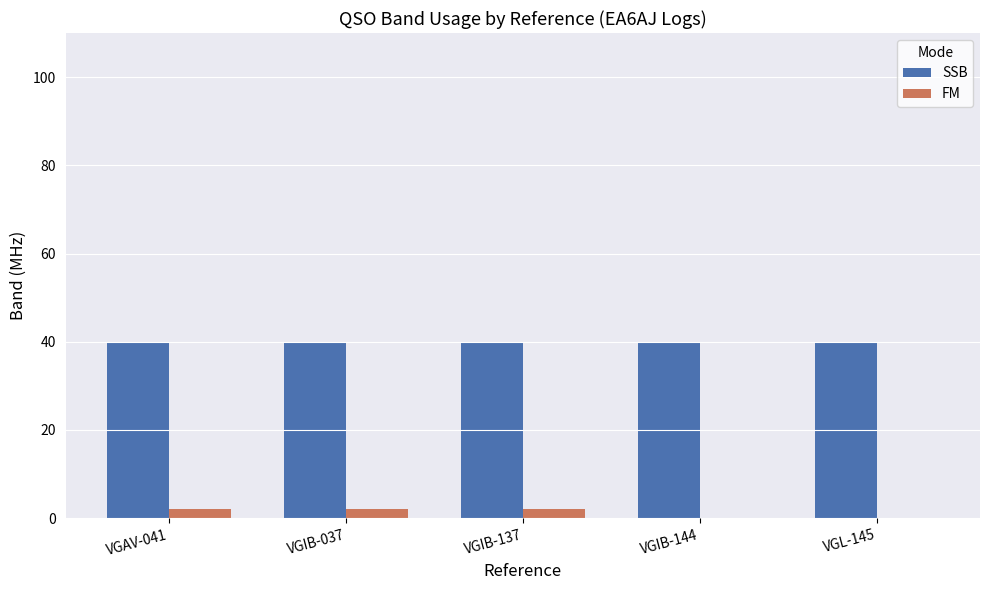

True or false: SSB has a value of 40 at VGIB-137.

True